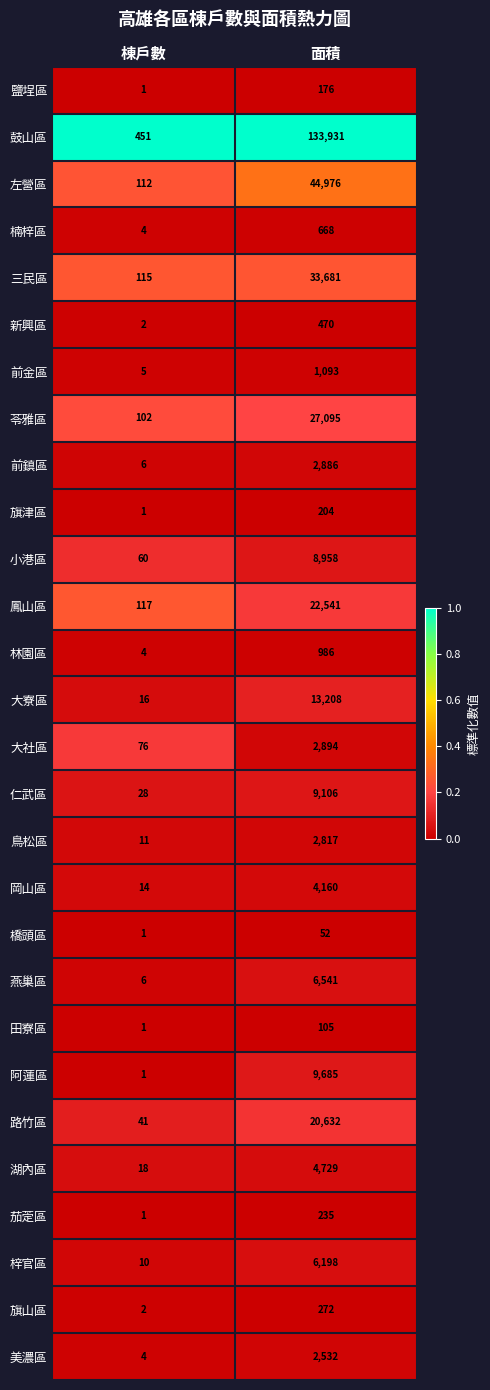

At which label is 鳥松區 closest to 1414?

棟戶數